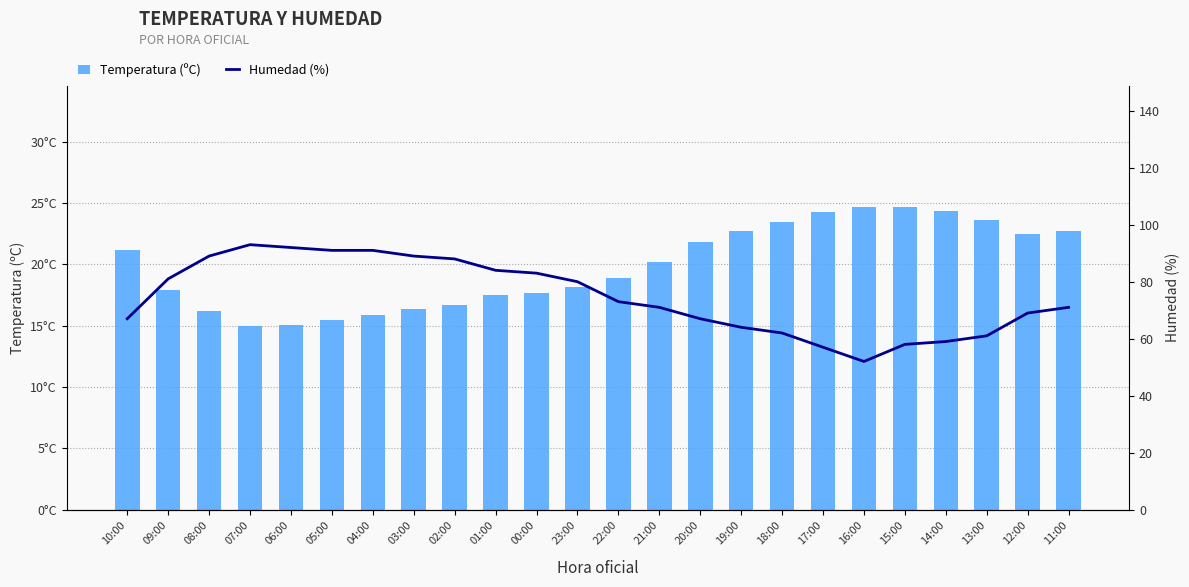

What is the sum of all Temperatura (ºC) values?

477.3